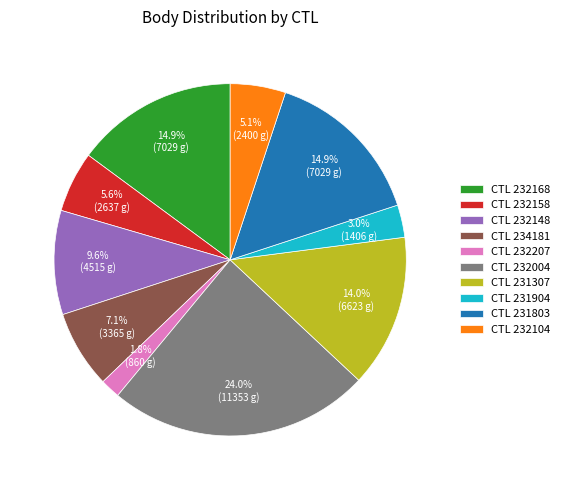

To the nearest percent, what is the average slice percentage?

10%